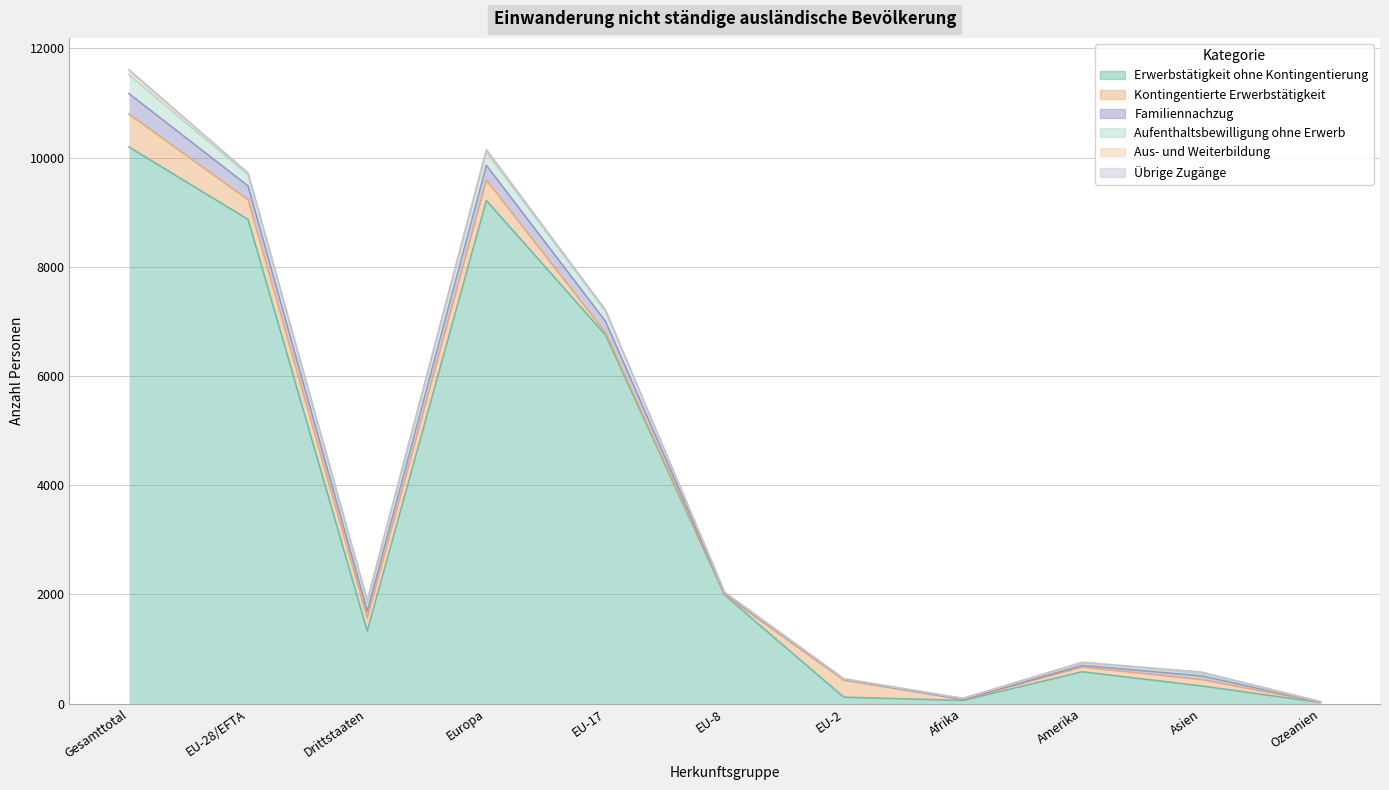

Is the value of Aus- und Weiterbildung at Europa greater than the value of Erwerbstätigkeit ohne Kontingentierung at Europa?

No